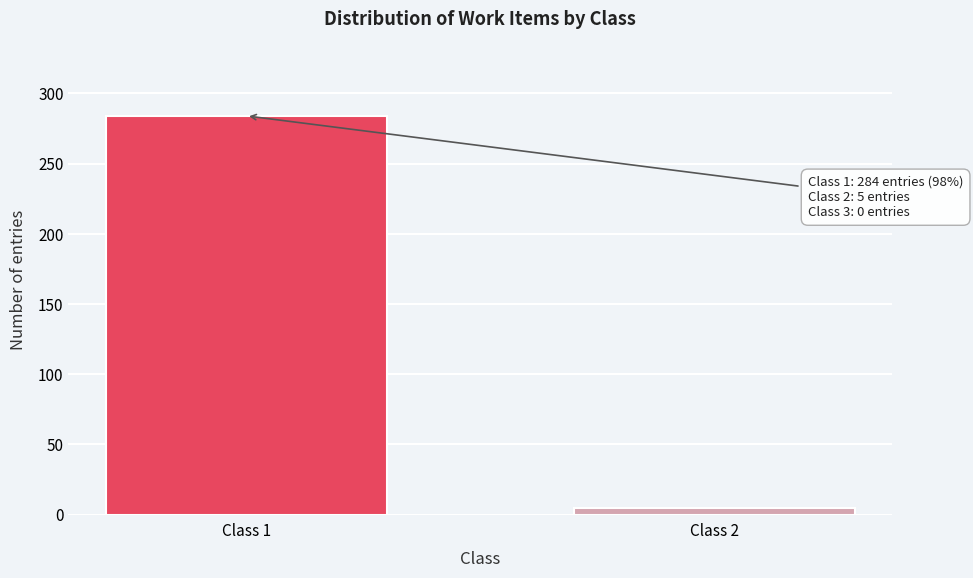

Reading right to left, what are all the values shown in this chart?

5	284